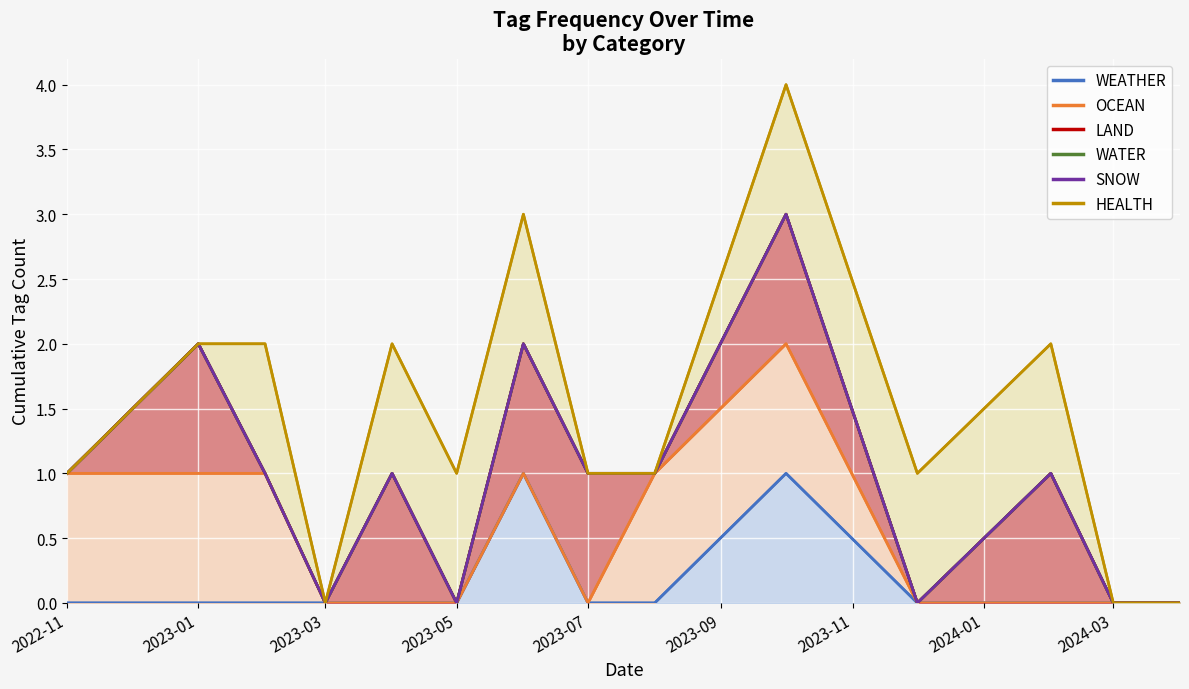

True or false: WATER has a value of 1 at 2023-07.

True